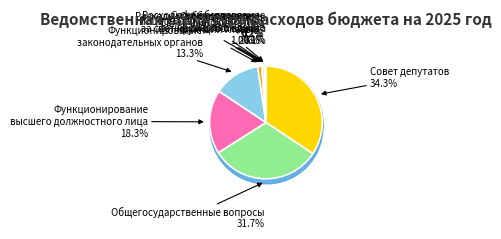

Which category has the biggest portion of the pie?

Совет депутатов